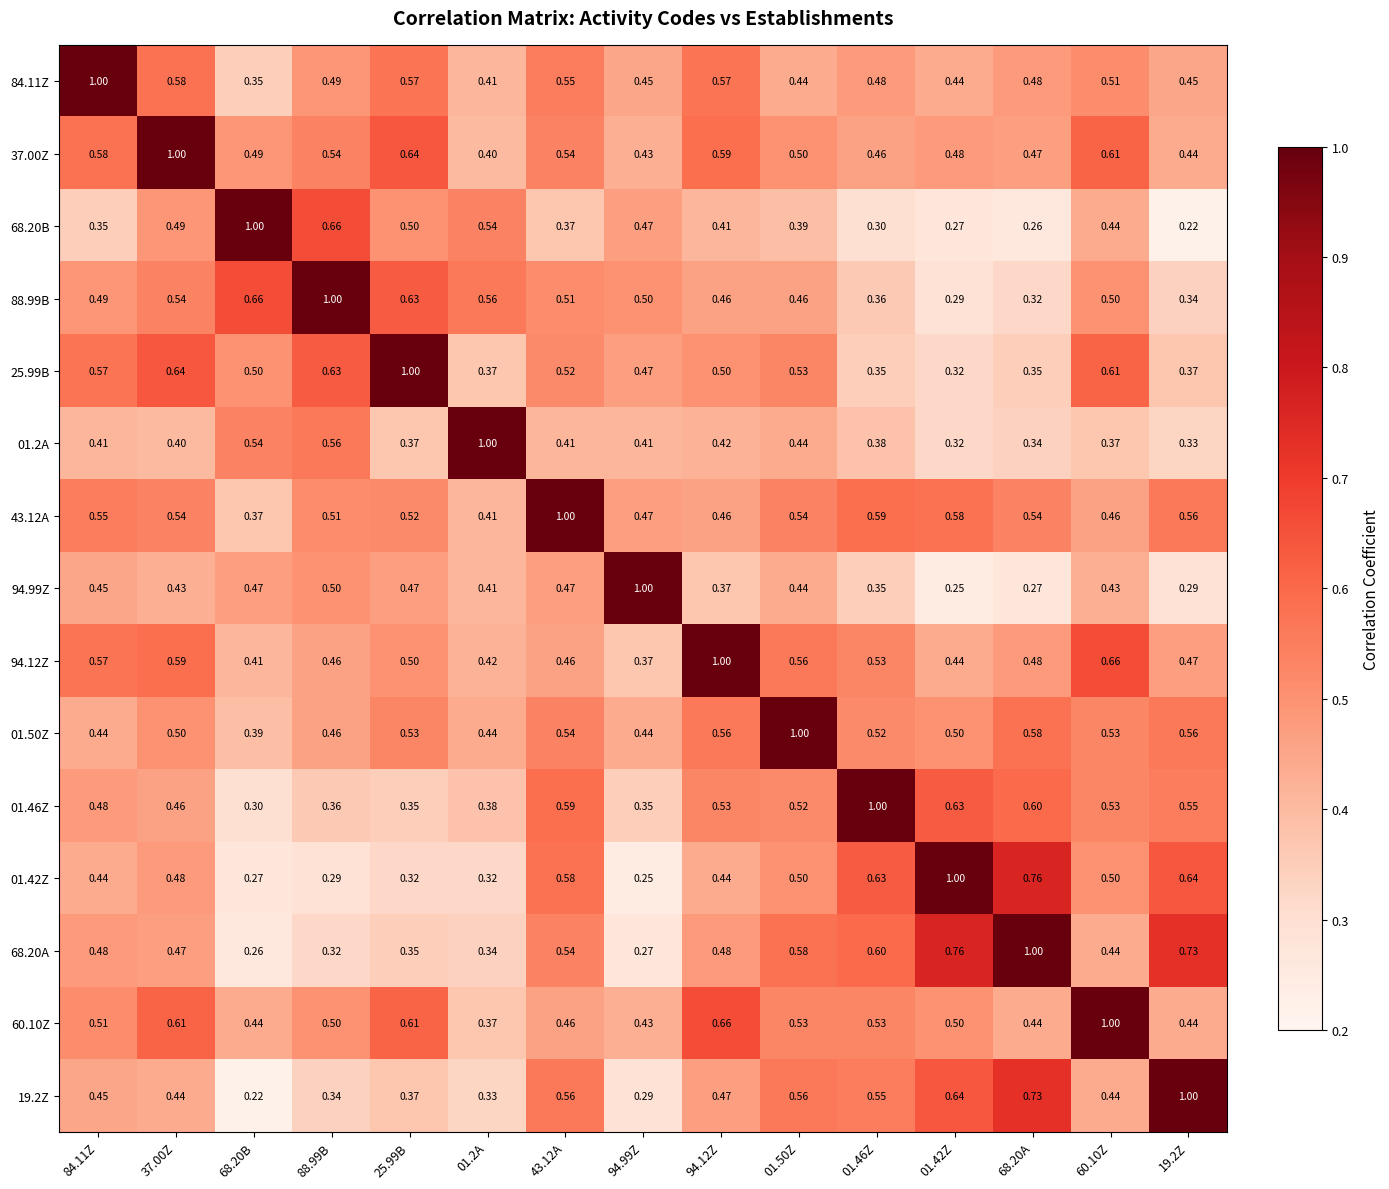

Is the value of 01.42Z at 01.46Z greater than the value of 01.2A at 01.2A?

No